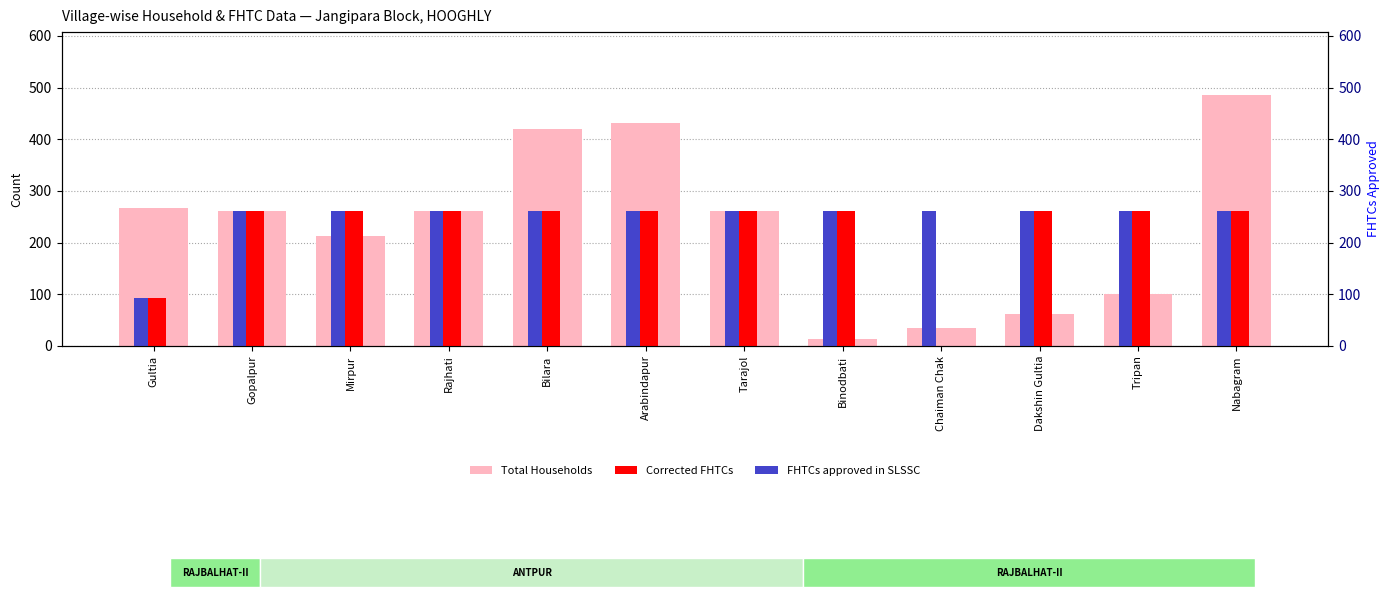

Does the chart contain any negative values?

No